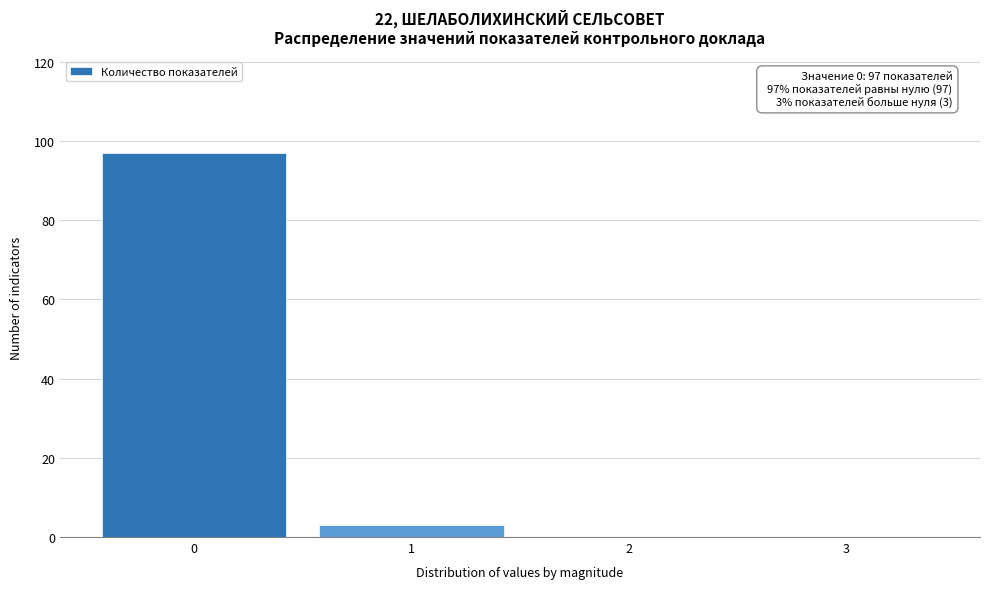

Reading left to right, list all the values displayed in this chart.

0=97	1=3	2=0	3=0